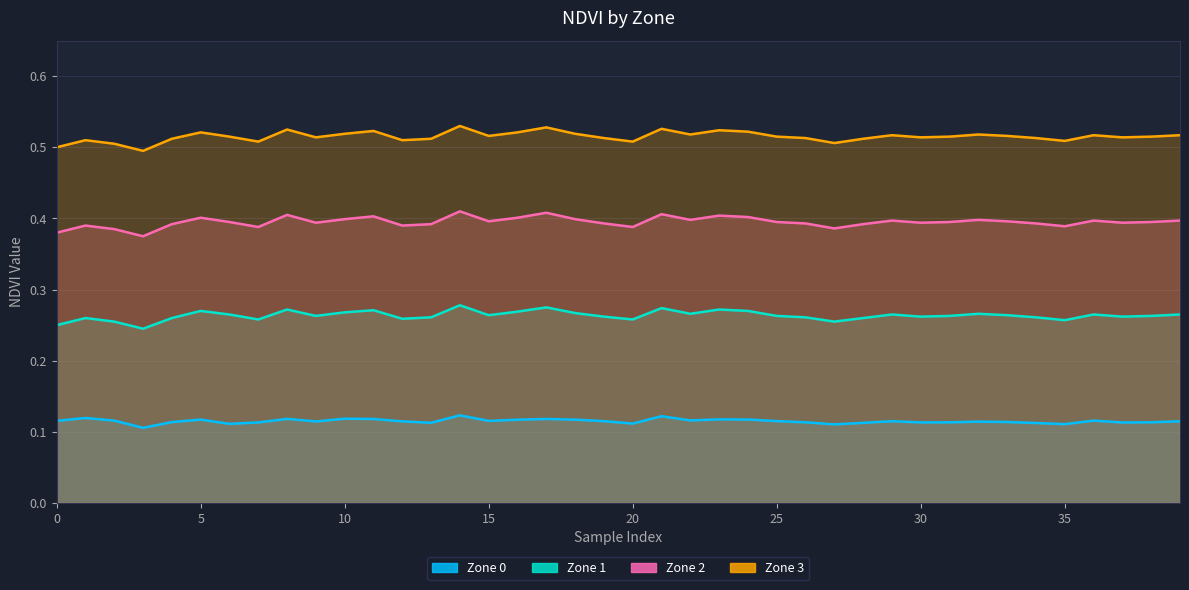

At which label does Zone 3 reach its peak?

14